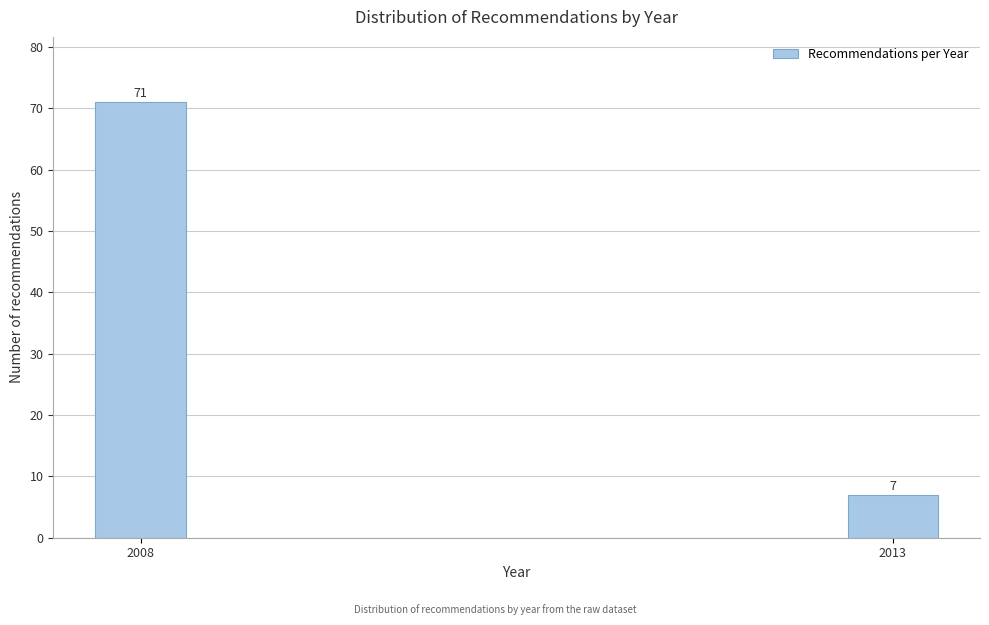

Reading left to right, list all the values displayed in this chart.

2008=71	2013=7